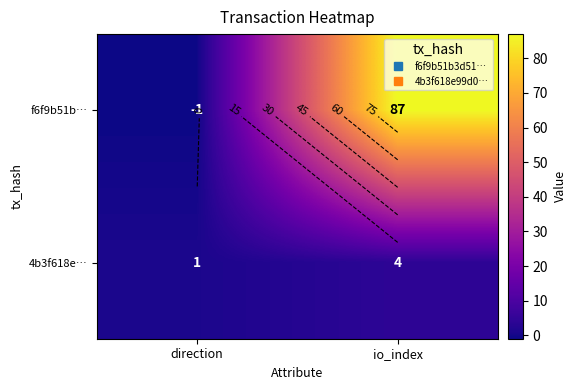

The value of f6f9b51b… at direction is 0. True or false?

False